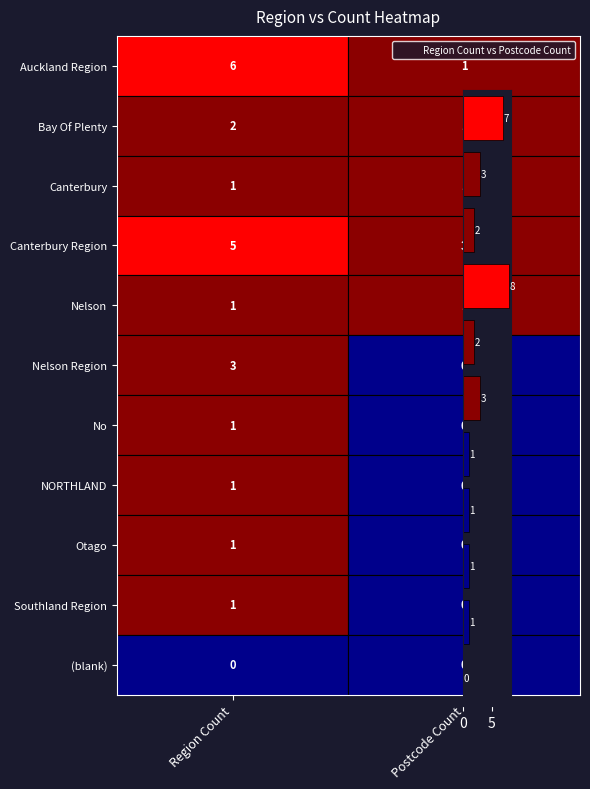

What is the greatest value displayed?

8